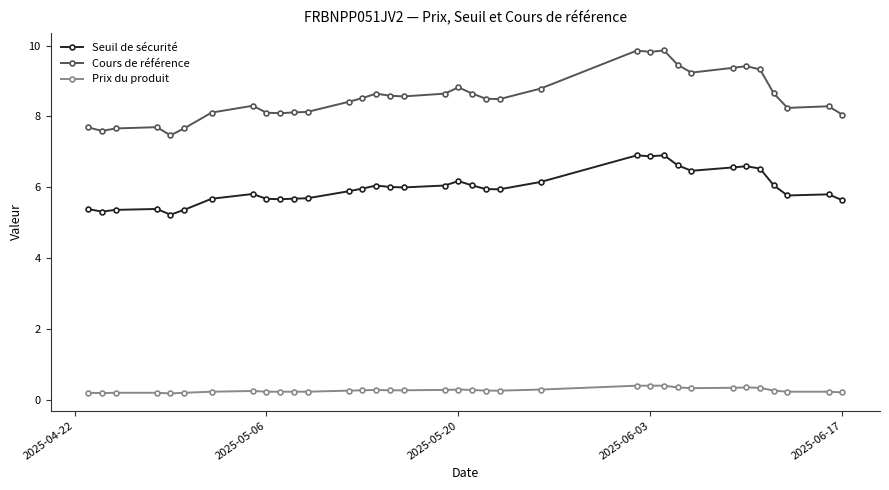

Count the number of categories in the chart.

35